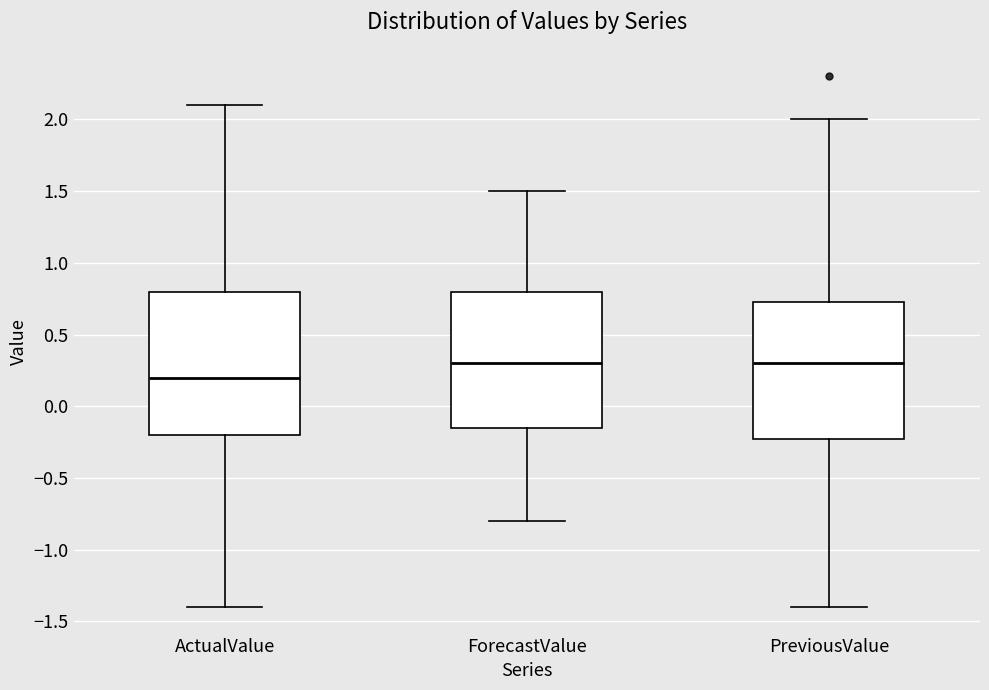

Which box's median line is the lowest?

ActualValue